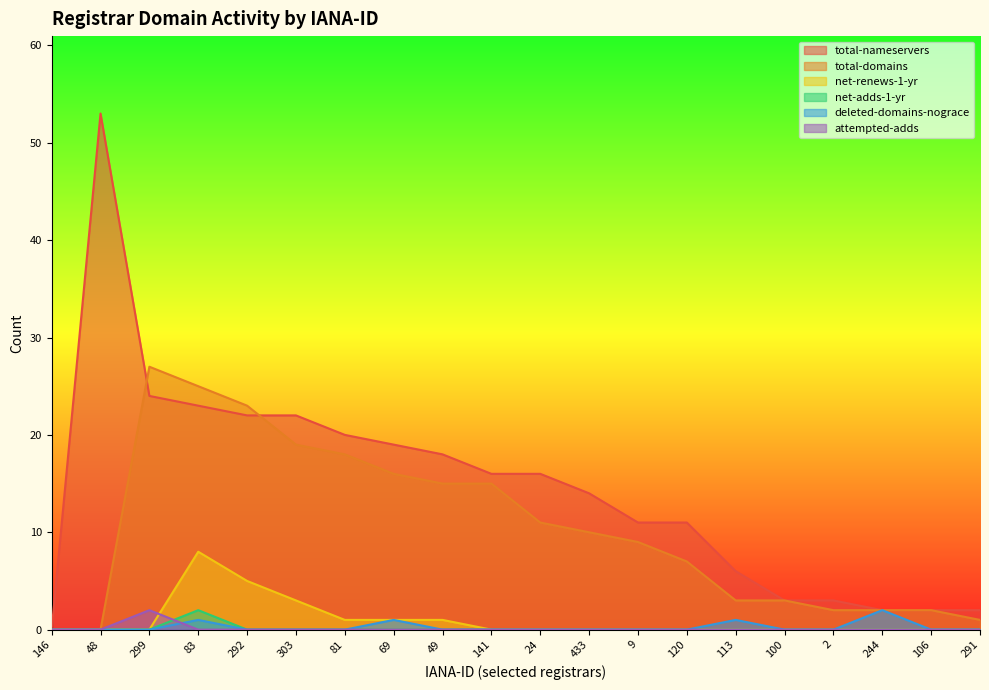

Reading left to right, list all the values displayed in this chart.

total-nameservers: 146=0	48=53	299=24	83=23	292=22	303=22	81=20	69=19	49=18	141=16	24=16	433=14	9=11	120=11	113=6	100=3	2=3	244=2	106=2	291=2
total-domains: 146=0	48=0	299=27	83=25	292=23	303=19	81=18	69=16	49=15	141=15	24=11	433=10	9=9	120=7	113=3	100=3	2=2	244=2	106=2	291=1
net-renews-1-yr: 146=0	48=0	299=0	83=8	292=5	303=3	81=1	69=1	49=1	141=0	24=0	433=0	9=0	120=0	113=0	100=0	2=0	244=0	106=0	291=0
net-adds-1-yr: 146=0	48=0	299=0	83=2	292=0	303=0	81=0	69=0	49=0	141=0	24=0	433=0	9=0	120=0	113=0	100=0	2=0	244=0	106=0	291=0
deleted-domains-nograce: 146=0	48=0	299=0	83=1	292=0	303=0	81=0	69=1	49=0	141=0	24=0	433=0	9=0	120=0	113=1	100=0	2=0	244=2	106=0	291=0
attempted-adds: 146=0	48=0	299=2	83=0	292=0	303=0	81=0	69=0	49=0	141=0	24=0	433=0	9=0	120=0	113=0	100=0	2=0	244=0	106=0	291=0